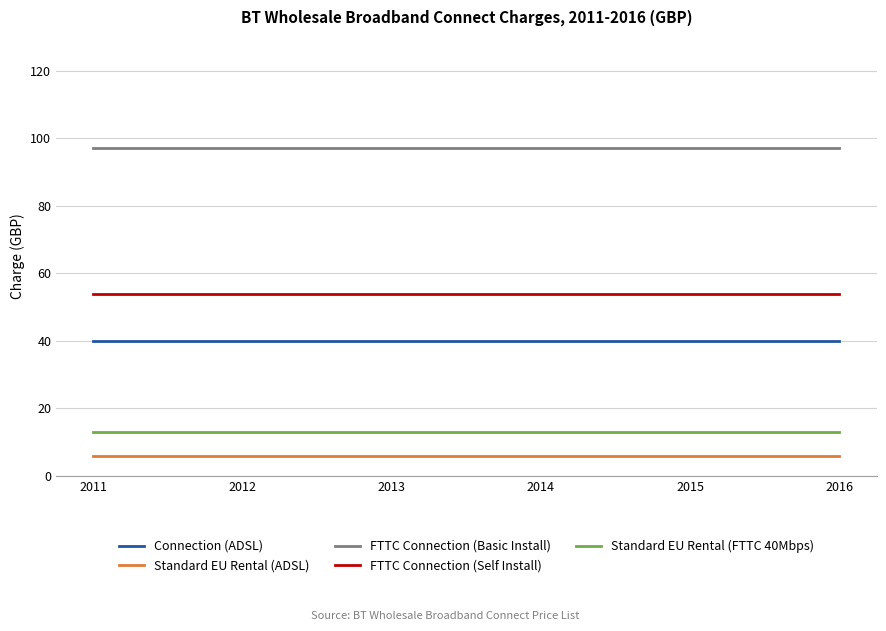

What is the greatest value displayed?

97.0